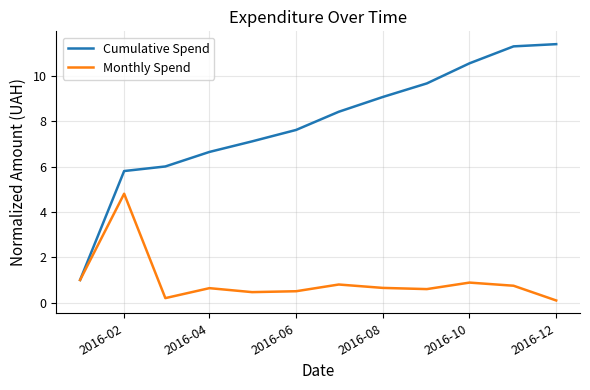

What is the minimum value for Cumulative Spend?

1.0